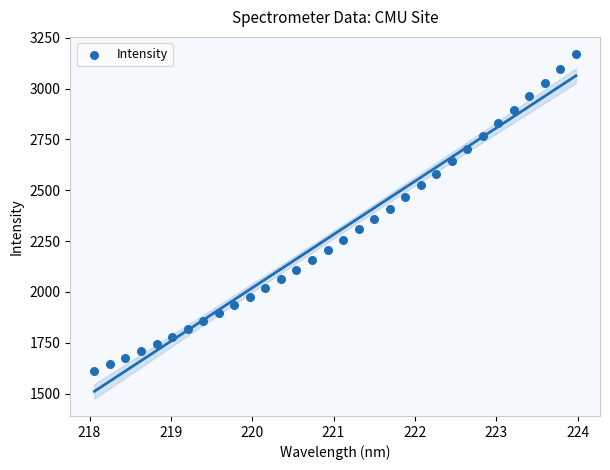

What is the range of X values (max minus min)?

5.9